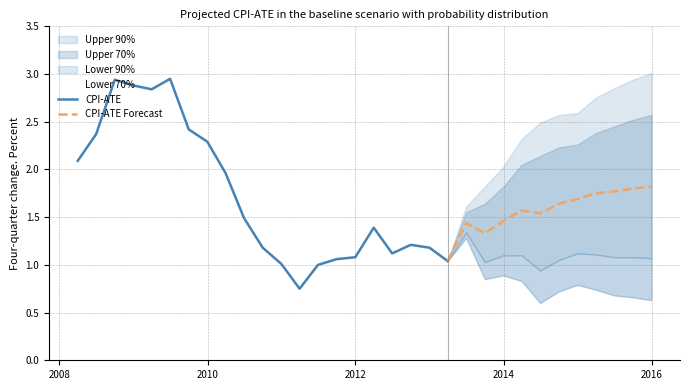

Reading left to right, list all the values displayed in this chart.

Lower 90%: 2008-03-31=2.1	2008-06-30=2.4	2008-09-30=2.9	2008-12-31=2.9	2009-03-31=2.8	2009-06-30=3.0	2009-09-30=2.4	2009-12-31=2.3	2010-03-31=2.0	2010-06-30=1.5	2010-09-30=1.2	2010-12-31=1.0	2011-03-31=0.8	2011-06-30=1.0	2011-09-30=1.1	2011-12-31=1.1	2012-03-31=1.4	2012-06-30=1.1	2012-09-30=1.2	2012-12-31=1.2	2013-03-31=1.0	2013-06-30=1.3	2013-09-30=0.8	2013-12-31=0.9	2014-03-31=0.8	2014-06-30=0.6	2014-09-30=0.7	2014-12-31=0.8	2015-03-31=0.7	2015-06-30=0.7	2015-09-30=0.7	2015-12-31=0.6
Lower 70%: 2008-03-31=2.1	2008-06-30=2.4	2008-09-30=2.9	2008-12-31=2.9	2009-03-31=2.8	2009-06-30=3.0	2009-09-30=2.4	2009-12-31=2.3	2010-03-31=2.0	2010-06-30=1.5	2010-09-30=1.2	2010-12-31=1.0	2011-03-31=0.8	2011-06-30=1.0	2011-09-30=1.1	2011-12-31=1.1	2012-03-31=1.4	2012-06-30=1.1	2012-09-30=1.2	2012-12-31=1.2	2013-03-31=1.0	2013-06-30=1.3	2013-09-30=1.0	2013-12-31=1.1	2014-03-31=1.1	2014-06-30=0.9	2014-09-30=1.1	2014-12-31=1.1	2015-03-31=1.1	2015-06-30=1.1	2015-09-30=1.1	2015-12-31=1.1
CPI-ATE: 2008-03-31=2.1	2008-06-30=2.4	2008-09-30=2.9	2008-12-31=2.9	2009-03-31=2.8	2009-06-30=3.0	2009-09-30=2.4	2009-12-31=2.3	2010-03-31=2.0	2010-06-30=1.5	2010-09-30=1.2	2010-12-31=1.0	2011-03-31=0.8	2011-06-30=1.0	2011-09-30=1.1	2011-12-31=1.1	2012-03-31=1.4	2012-06-30=1.1	2012-09-30=1.2	2012-12-31=1.2	2013-03-31=1.0	2013-06-30=1.4	2013-09-30=1.3	2013-12-31=1.5	2014-03-31=1.6	2014-06-30=1.5	2014-09-30=1.6	2014-12-31=1.7	2015-03-31=1.8	2015-06-30=1.8	2015-09-30=1.8	2015-12-31=1.8
Upper 70%: 2008-03-31=2.1	2008-06-30=2.4	2008-09-30=2.9	2008-12-31=2.9	2009-03-31=2.8	2009-06-30=3.0	2009-09-30=2.4	2009-12-31=2.3	2010-03-31=2.0	2010-06-30=1.5	2010-09-30=1.2	2010-12-31=1.0	2011-03-31=0.8	2011-06-30=1.0	2011-09-30=1.1	2011-12-31=1.1	2012-03-31=1.4	2012-06-30=1.1	2012-09-30=1.2	2012-12-31=1.2	2013-03-31=1.0	2013-06-30=1.6	2013-09-30=1.6	2013-12-31=1.8	2014-03-31=2.0	2014-06-30=2.1	2014-09-30=2.2	2014-12-31=2.3	2015-03-31=2.4	2015-06-30=2.5	2015-09-30=2.5	2015-12-31=2.6
Upper 90%: 2008-03-31=2.1	2008-06-30=2.4	2008-09-30=2.9	2008-12-31=2.9	2009-03-31=2.8	2009-06-30=3.0	2009-09-30=2.4	2009-12-31=2.3	2010-03-31=2.0	2010-06-30=1.5	2010-09-30=1.2	2010-12-31=1.0	2011-03-31=0.8	2011-06-30=1.0	2011-09-30=1.1	2011-12-31=1.1	2012-03-31=1.4	2012-06-30=1.1	2012-09-30=1.2	2012-12-31=1.2	2013-03-31=1.0	2013-06-30=1.6	2013-09-30=1.8	2013-12-31=2.0	2014-03-31=2.3	2014-06-30=2.5	2014-09-30=2.6	2014-12-31=2.6	2015-03-31=2.8	2015-06-30=2.9	2015-09-30=2.9	2015-12-31=3.0